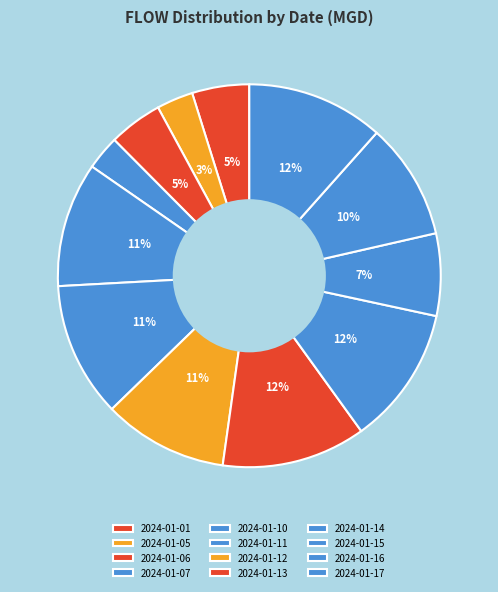

To the nearest percent, what is the average slice percentage?

8%